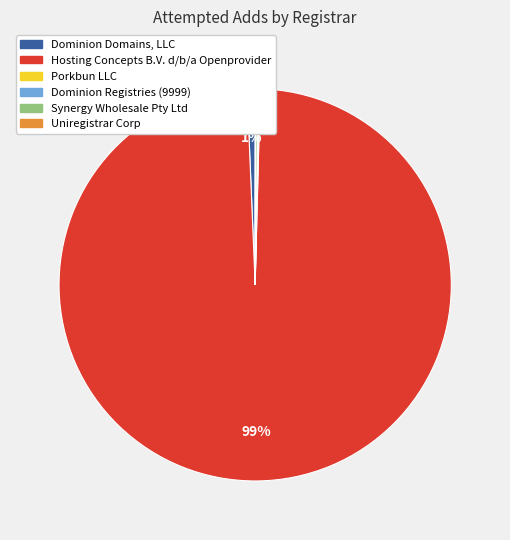

What is the majority slice?

Hosting Concepts B.V. d/b/a Openprovider